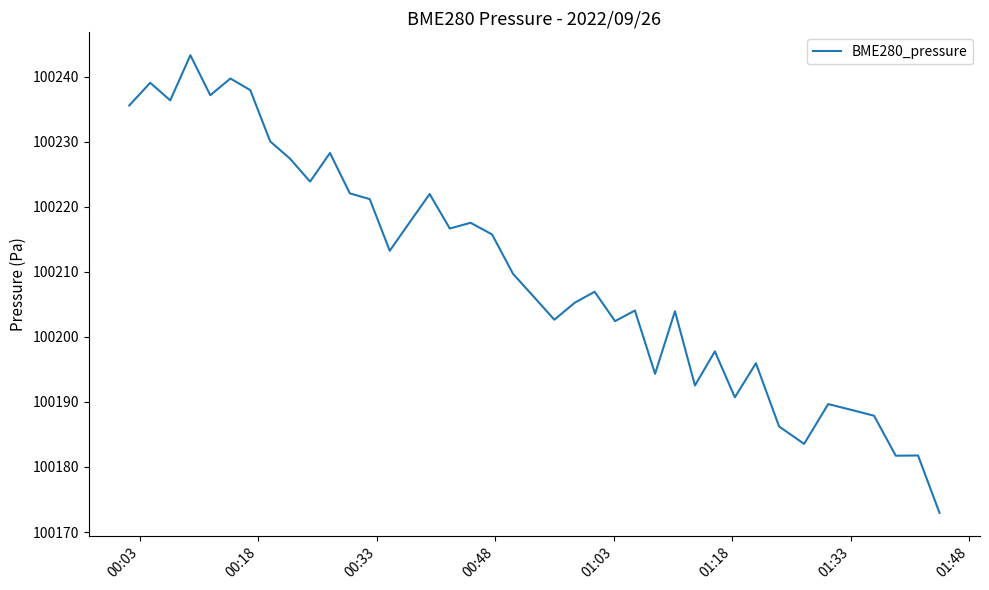

What is the maximum value shown in the chart?

100243.3